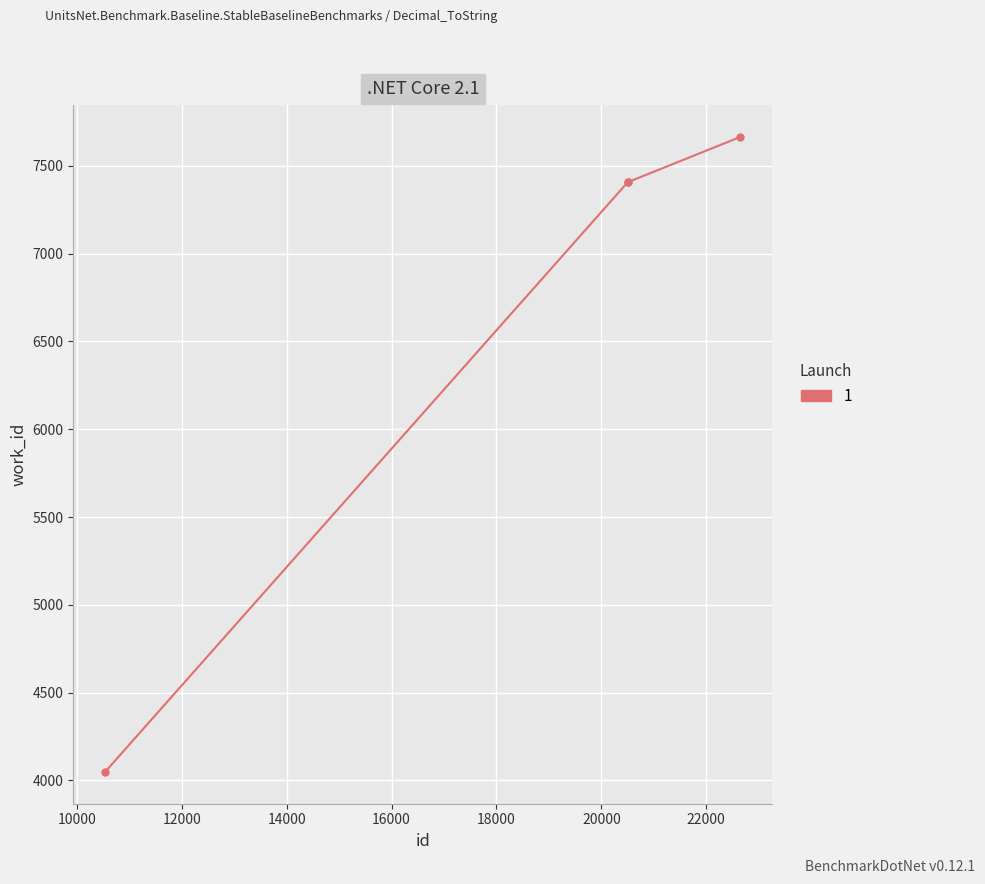

What is the smallest value displayed?

4048